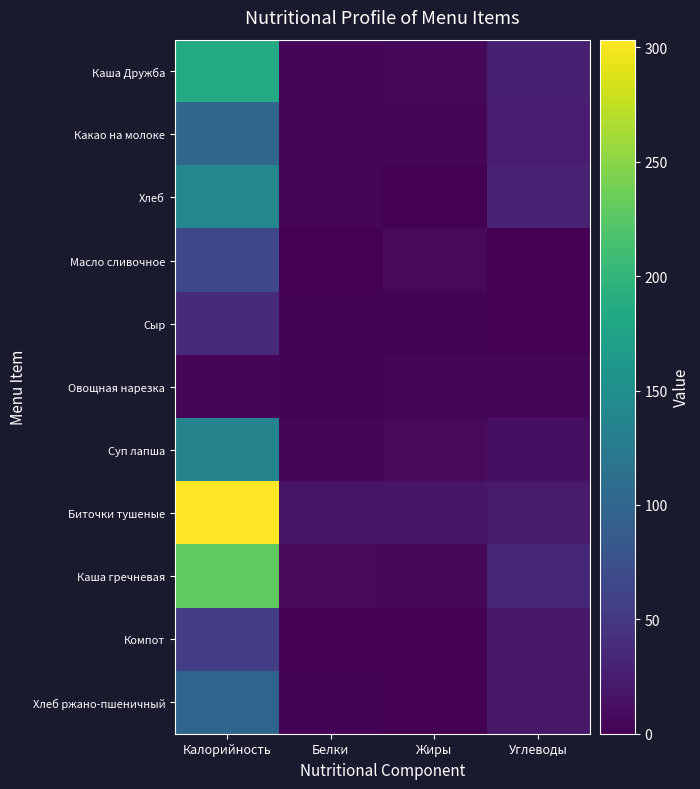

Which series has the largest range (max minus min)?

Биточки тушеные